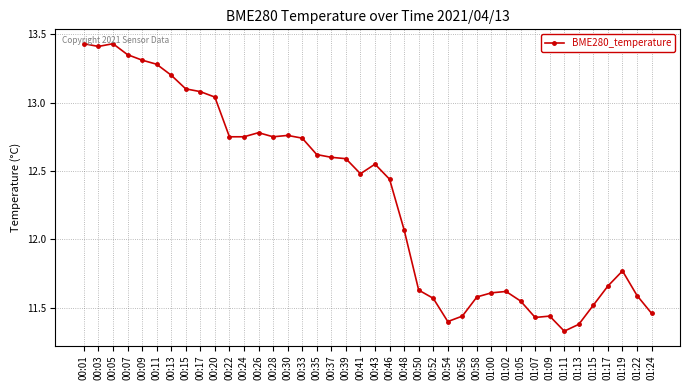

The chart shows a value of 11.4 at 01:09. True or false?

True